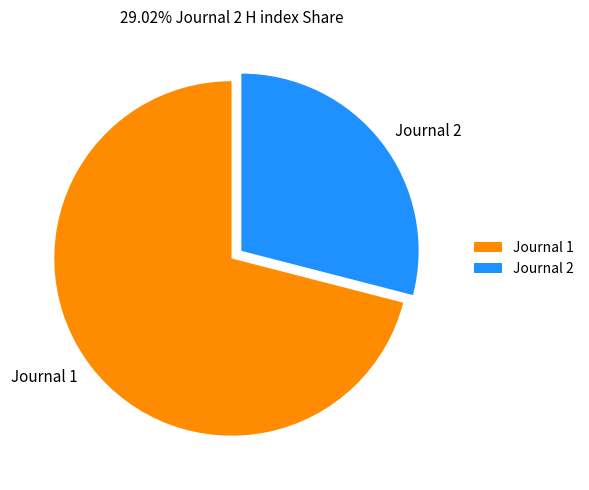

Between Journal 2 and Journal 1, which is larger?

Journal 1